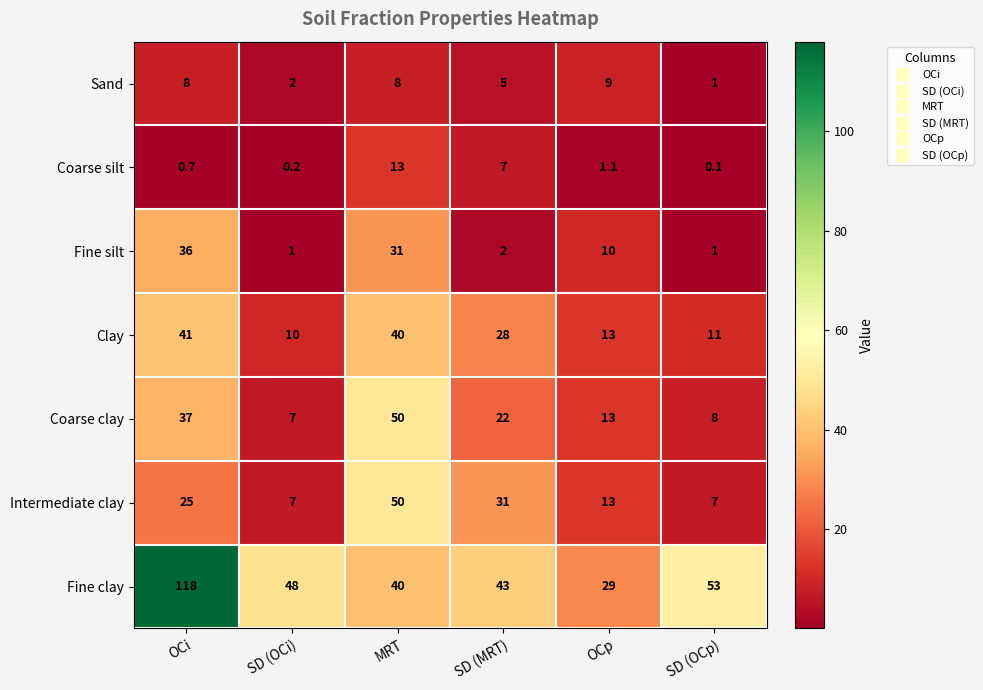

What is the average value of the Coarse clay series?

22.8